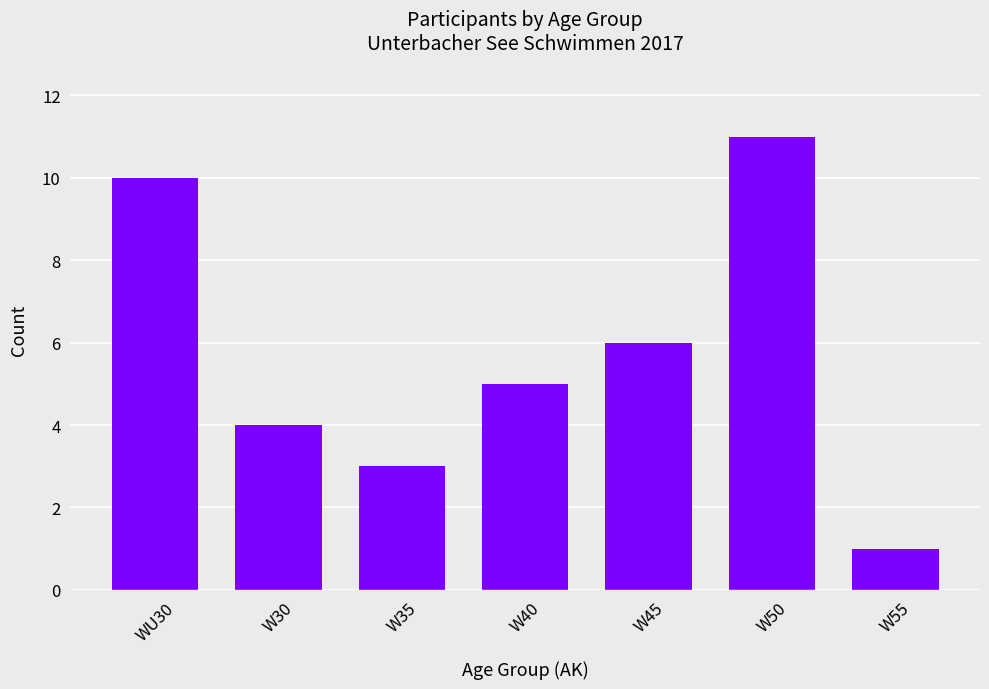

Which label corresponds to the smallest value in the chart?

W55